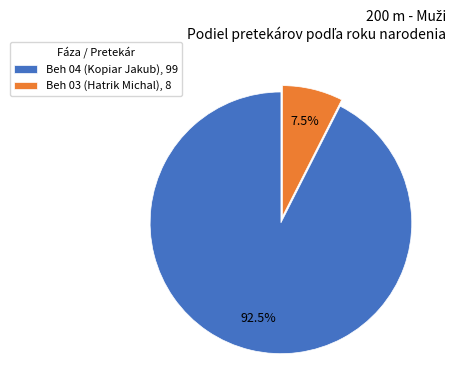

Approximately how many times larger is the value at Beh 03 (Hatrik Michal) compared to Beh 04 (Kopiar Jakub)?

0.1